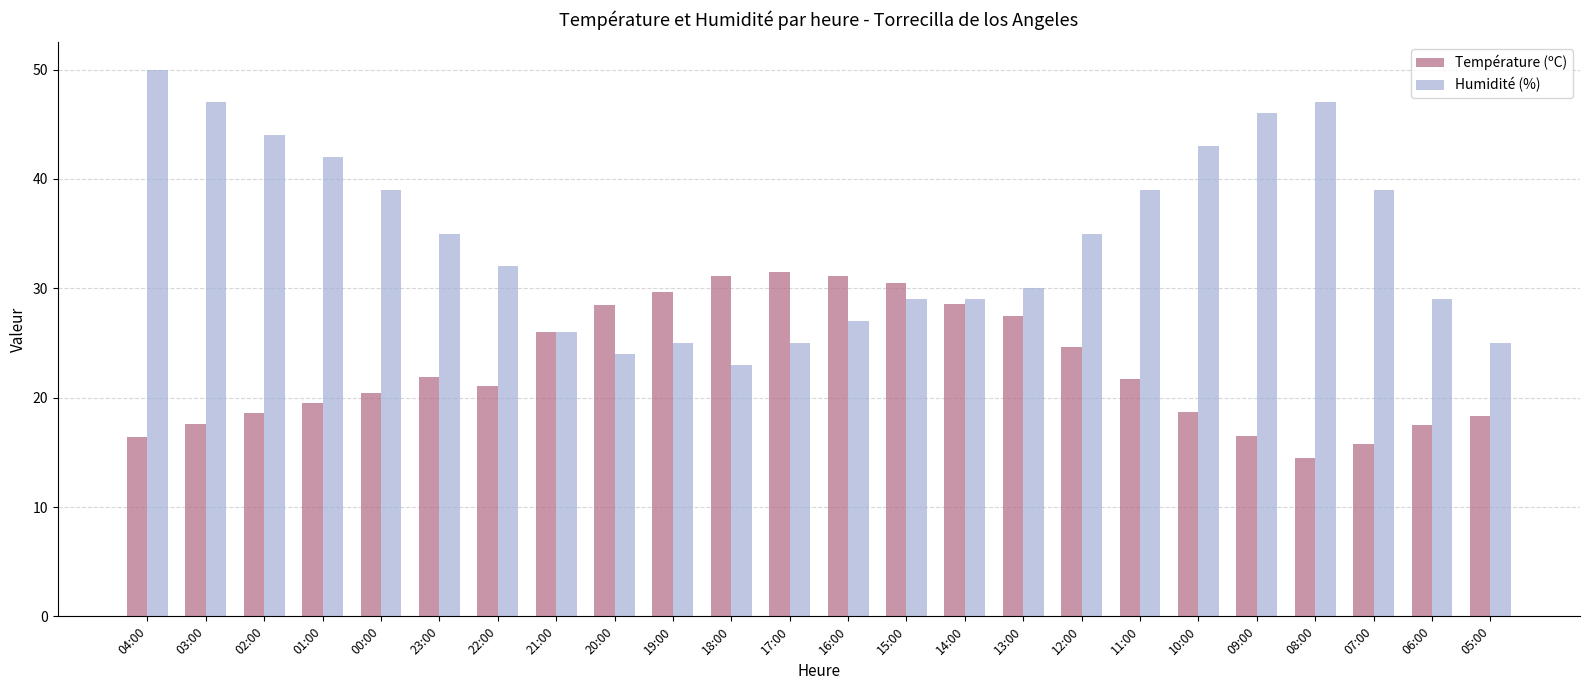

What is the sum of the Humidité (%) values at 00:00 and 08:00?

86.0